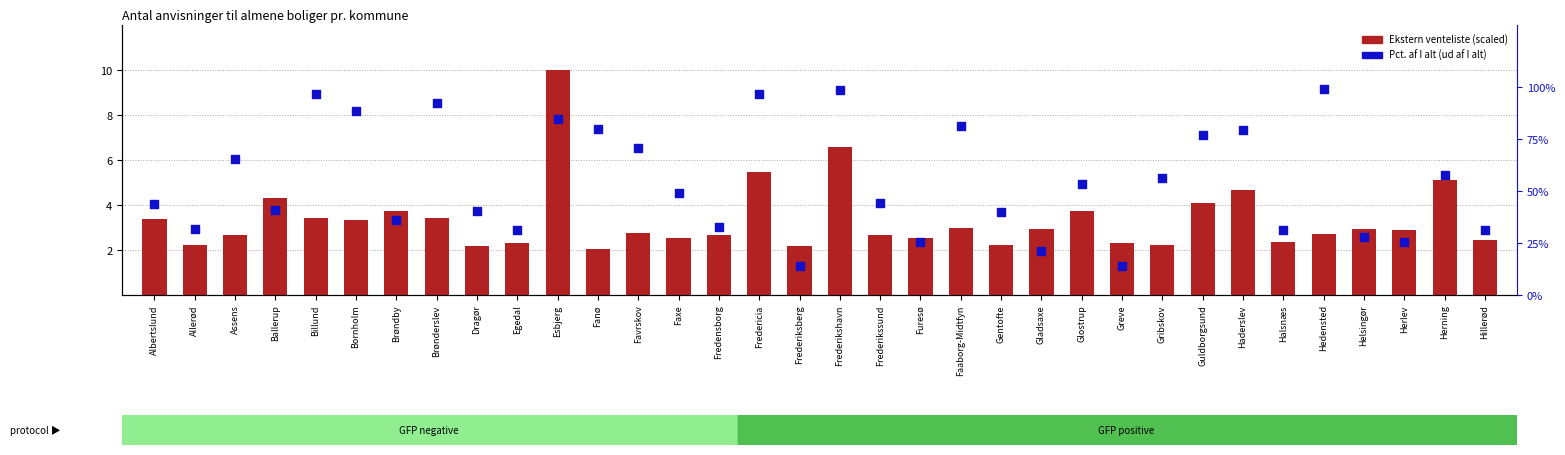

At which category is the sum across all series the highest?

Frederikshavn